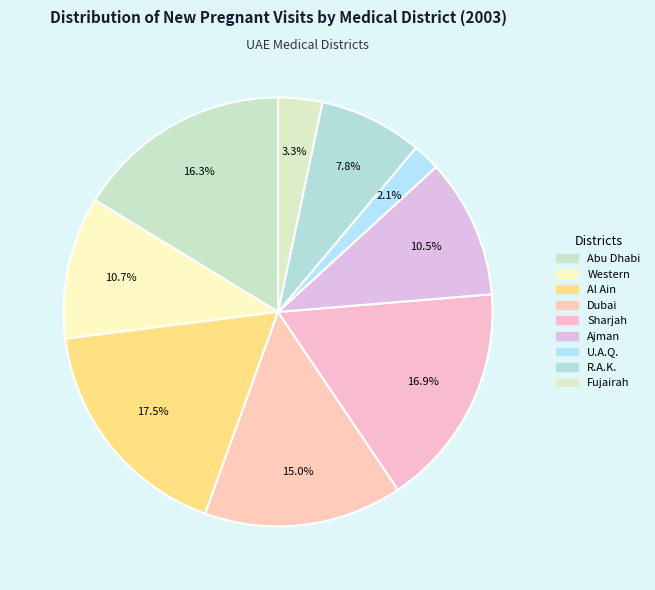

Rank the categories by value from lowest to highest.

U.A.Q., Fujairah, R.A.K., Ajman, Western, Dubai, Abu Dhabi, Sharjah, Al Ain